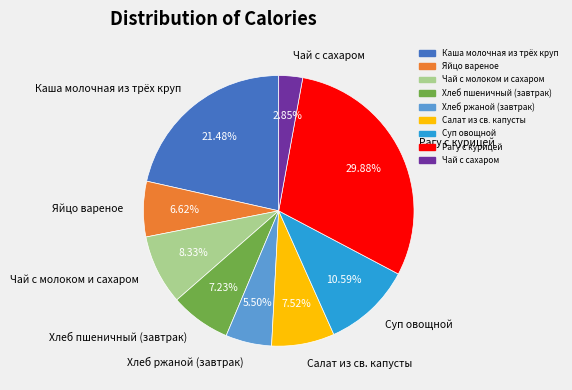

To the nearest percent, what is the difference between the Хлеб ржаной (завтрак) and Чай с сахаром slice percentages?

3%